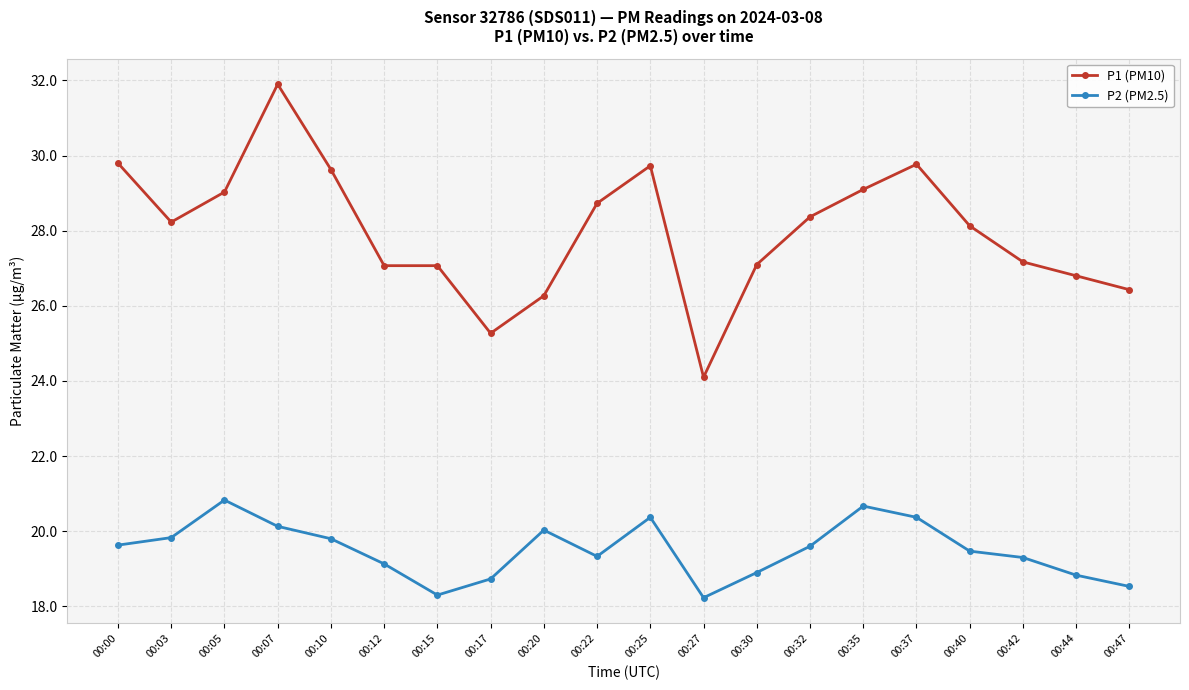

What is the maximum value for P1 (PM10)?

31.9